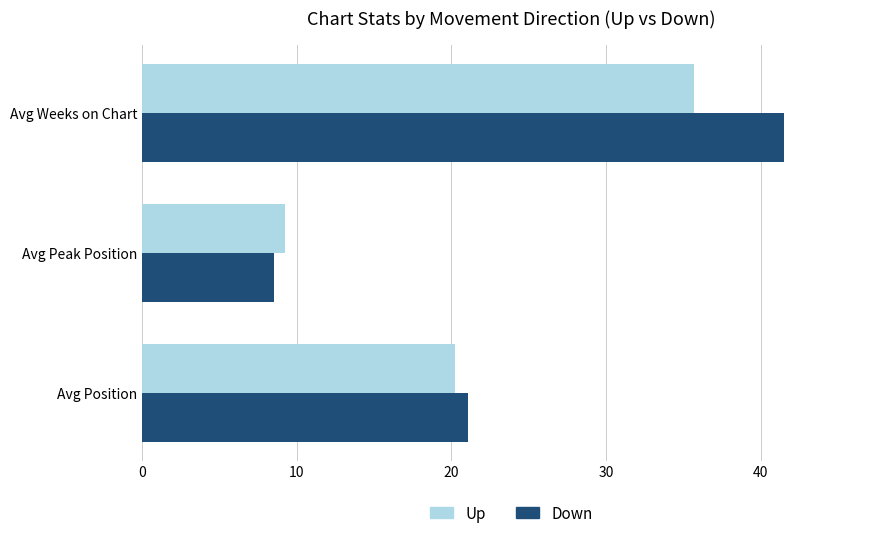

The value of Down at Avg Position is 5.6. True or false?

False